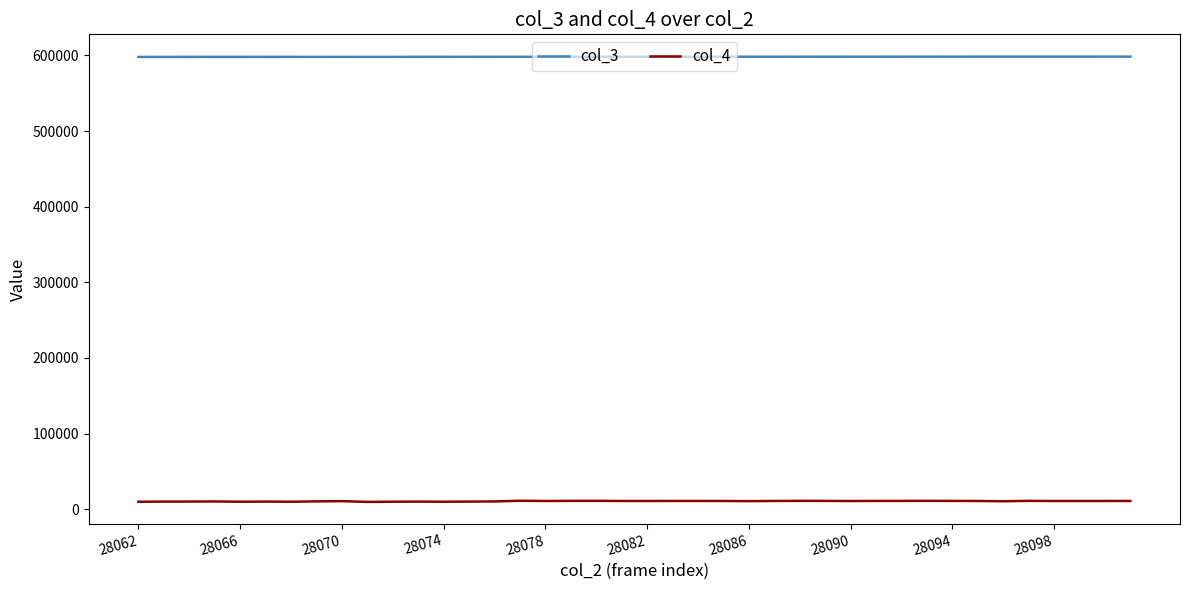

List the series in order of their peak value, lowest first.

col_4, col_3